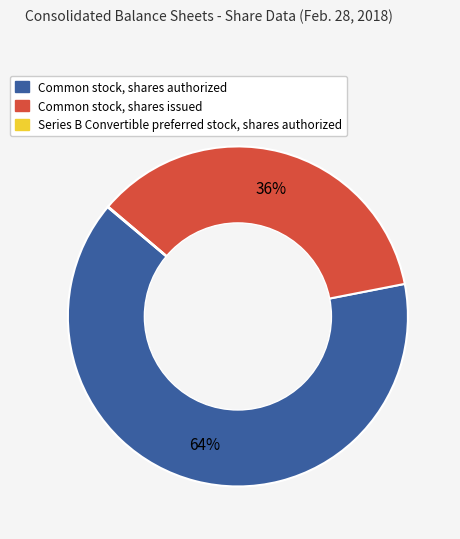

To the nearest percent, what is the difference between the largest and smallest slice percentages?

64%